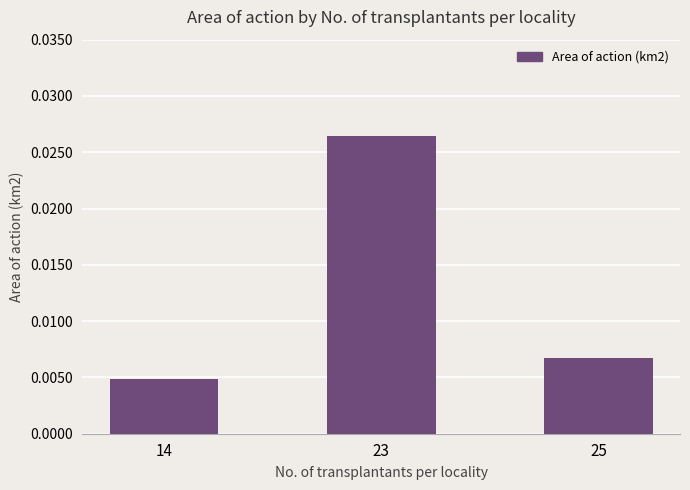

Which category has the highest value across all series?

23